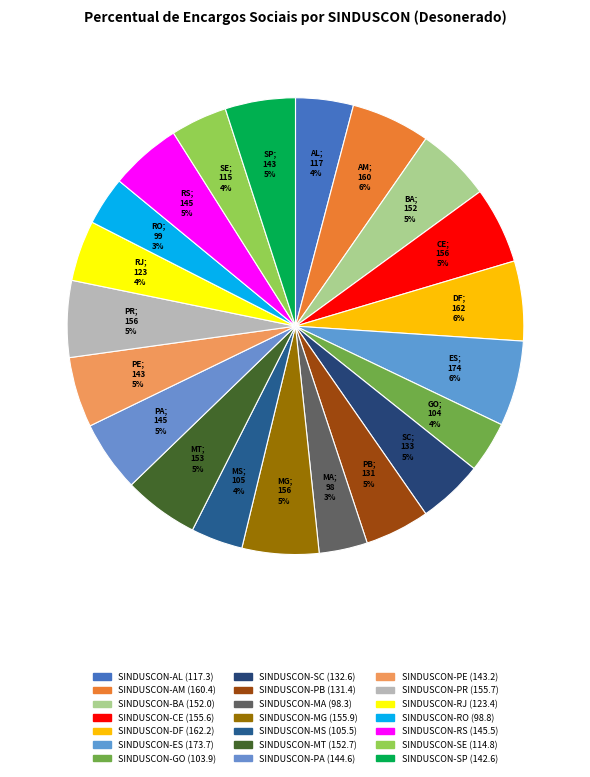

Does SINDUSCON-DF represent more than half of the total?

No